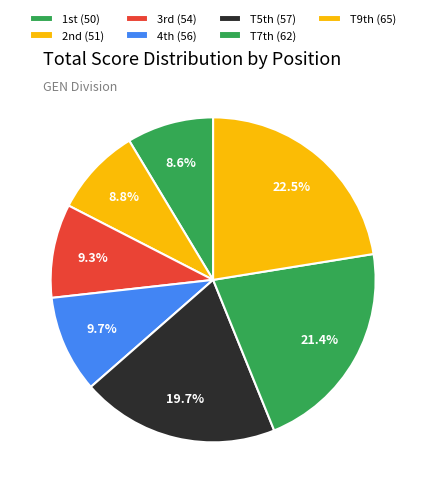

How many slices are in this pie chart?

7